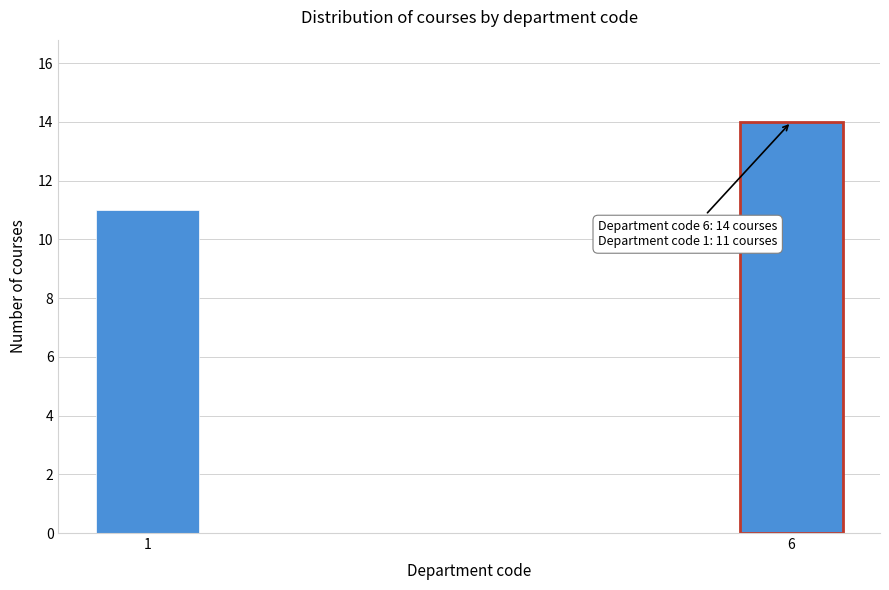

Reading left to right, list all the values displayed in this chart.

1=11	6=14